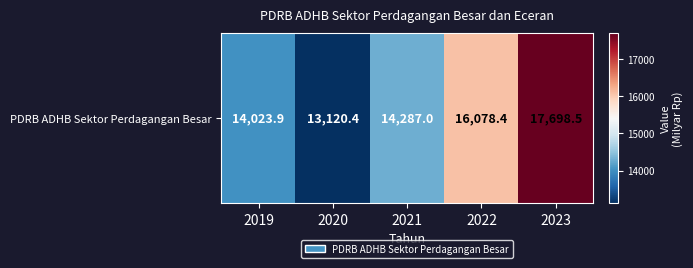

How many values are below 14287?

2